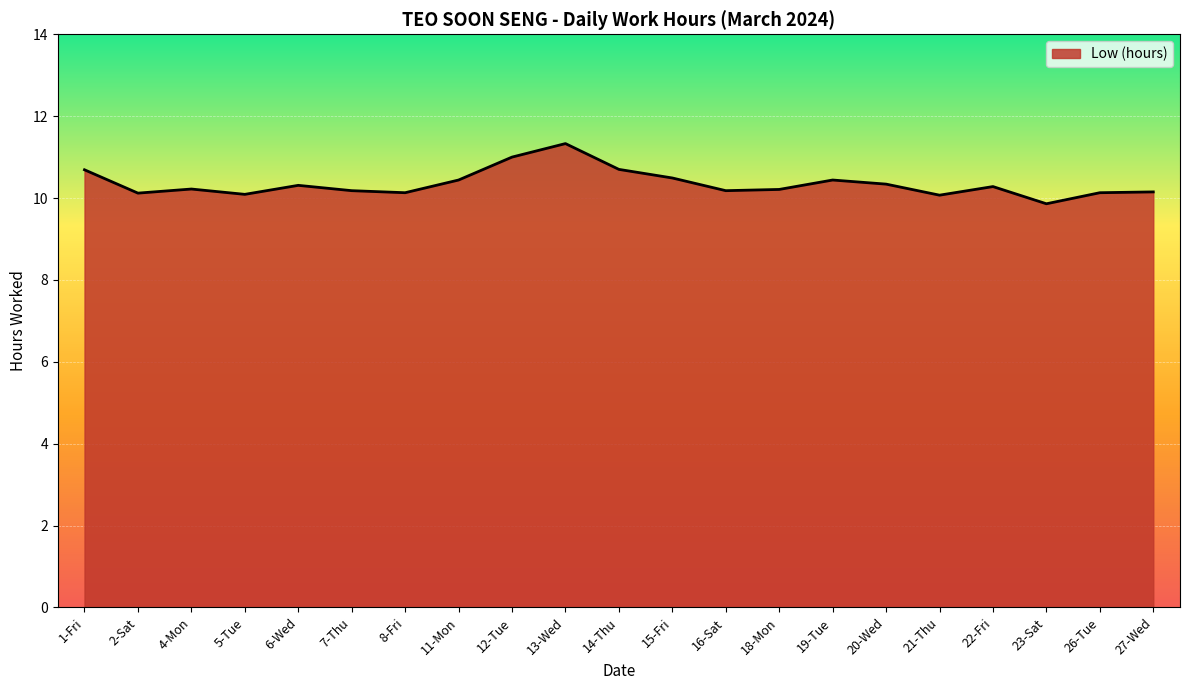

Does the chart display data point markers on the line(s)?

No